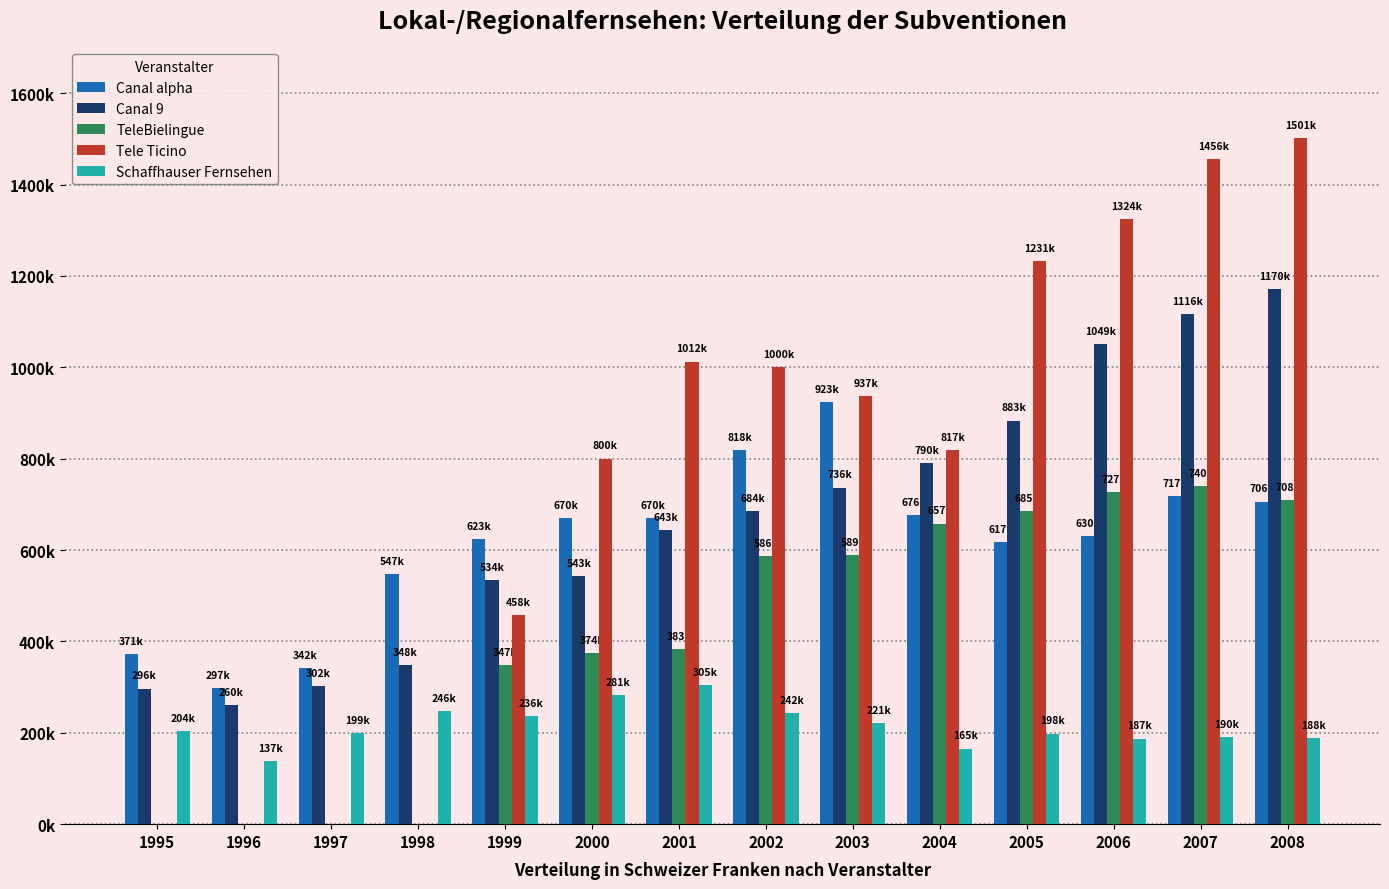

What is the difference between the maximum and second lowest values in the Canal alpha series?

581120